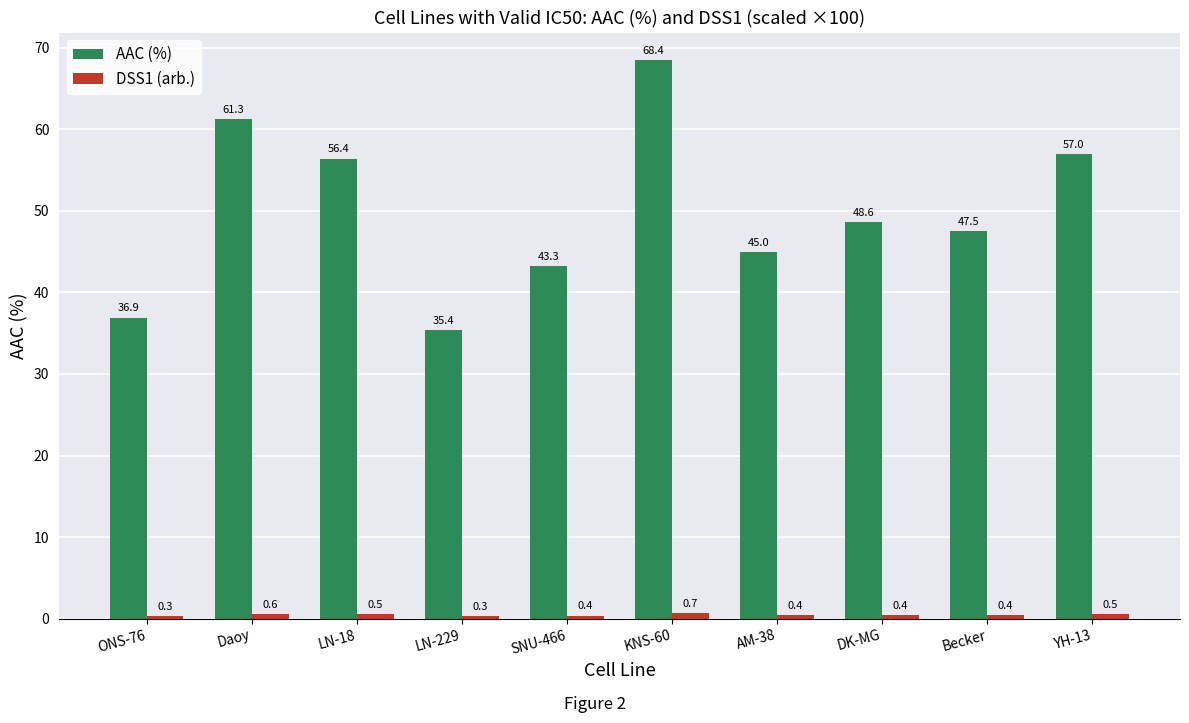

The value of AAC (%) at LN-18 is 25.4. True or false?

False